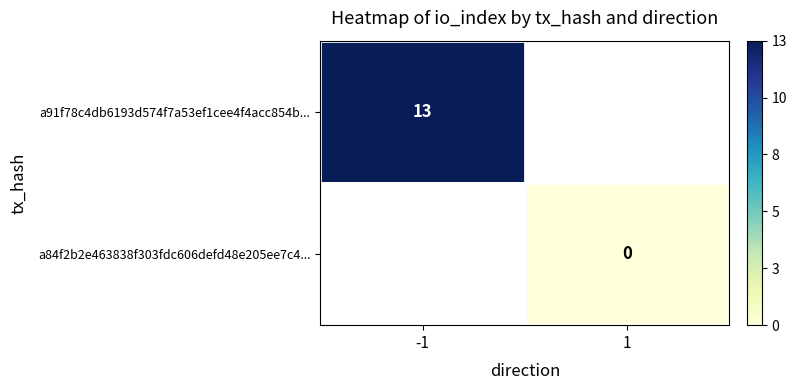

The a91f78c4db6193d574f7a53ef1cee4f4acc854b... series shows 13 at -1. True or false?

True